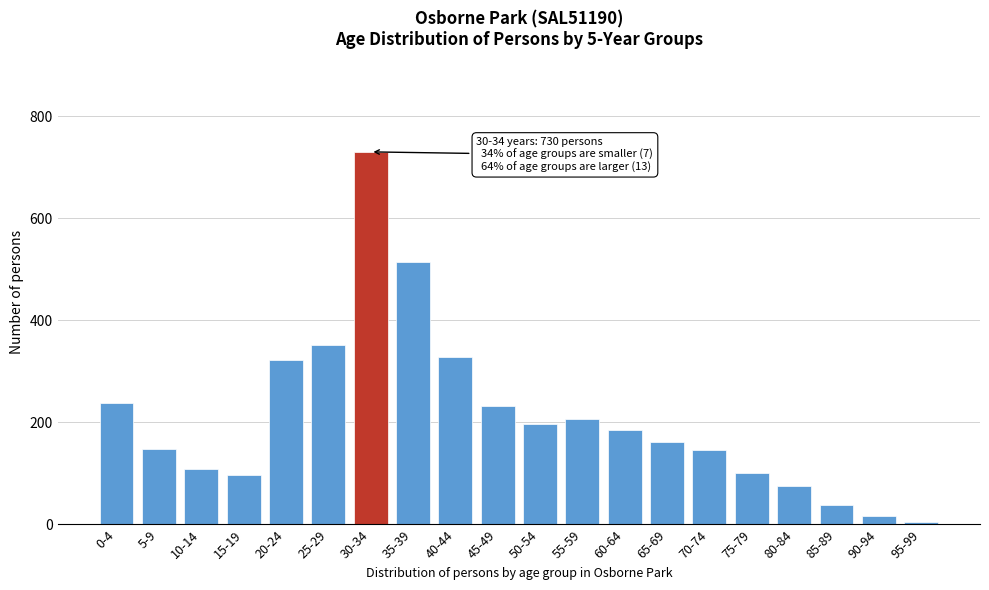

What is the average value?

210